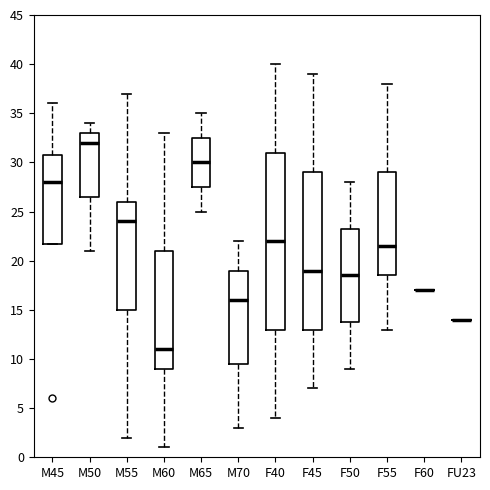

Reading left to right, read every box against the y-axis: the position of its median line, the range the box covers, and the ends of its whiskers. The values are not printed on the chart, so give them approximately, as read against the axis.

M45: median 28.0, box 22.0 to 31.0, whiskers 22.0 to 36.0
M50: median 32.0, box 26.5 to 33.0, whiskers 21.0 to 34.0
M55: median 24.0, box 15.0 to 26.0, whiskers 2.0 to 37.0
M60: median 11.0, box 9.0 to 21.0, whiskers 1.0 to 33.0
M65: median 30.0, box 27.5 to 32.5, whiskers 25.0 to 35.0
M70: median 16.0, box 9.5 to 19.0, whiskers 3.0 to 22.0
F40: median 22.0, box 13.0 to 31.0, whiskers 4.0 to 40.0
F45: median 19.0, box 13.0 to 29.0, whiskers 7.0 to 39.0
F50: median 18.5, box 14.0 to 23.5, whiskers 9.0 to 28.0
F55: median 21.5, box 18.5 to 29.0, whiskers 13.0 to 38.0
F60: box collapsed to a line at 17.0, whiskers 17.0 to 17.0
FU23: box collapsed to a line at 14.0, whiskers 14.0 to 14.0